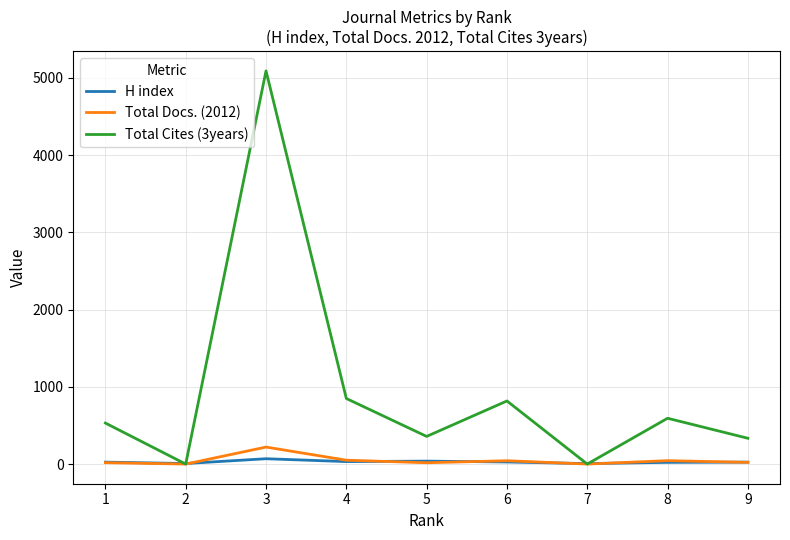

The Total Docs. (2012) series shows 30 at 6. True or false?

False